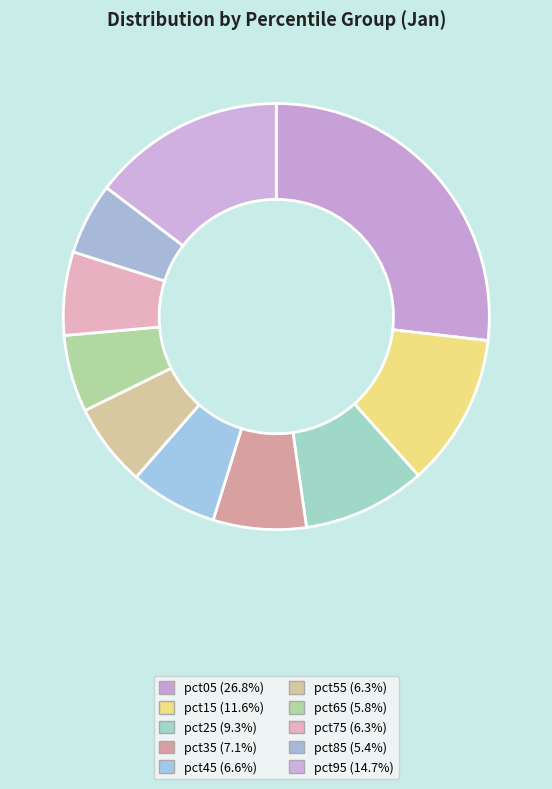

True or false: pct75 accounts for 19% of the total.

False